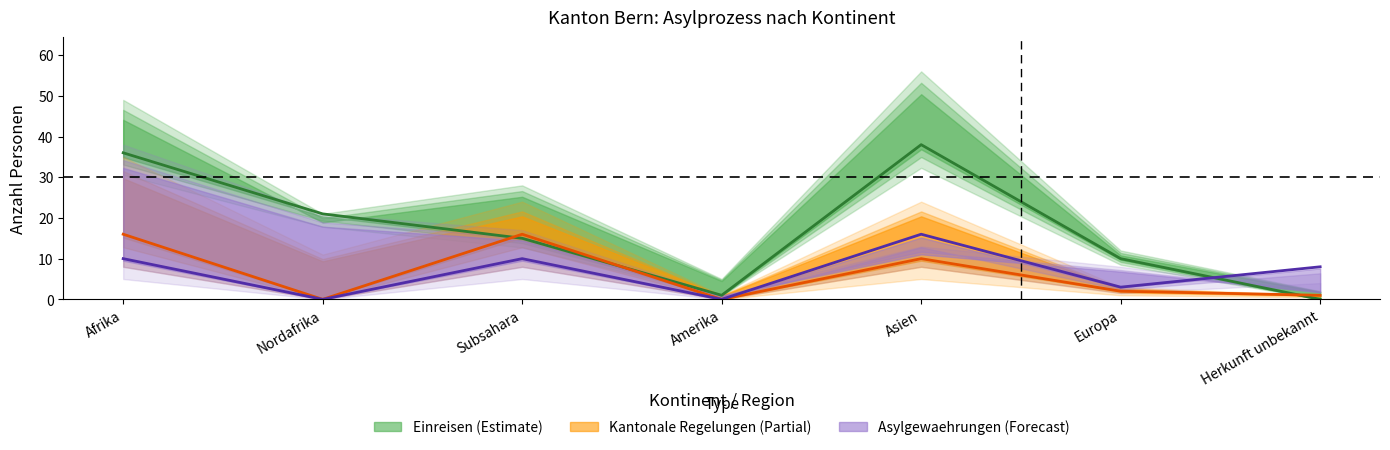

What is the highest value of the Asylgewaehrungen (Forecast) series?

16